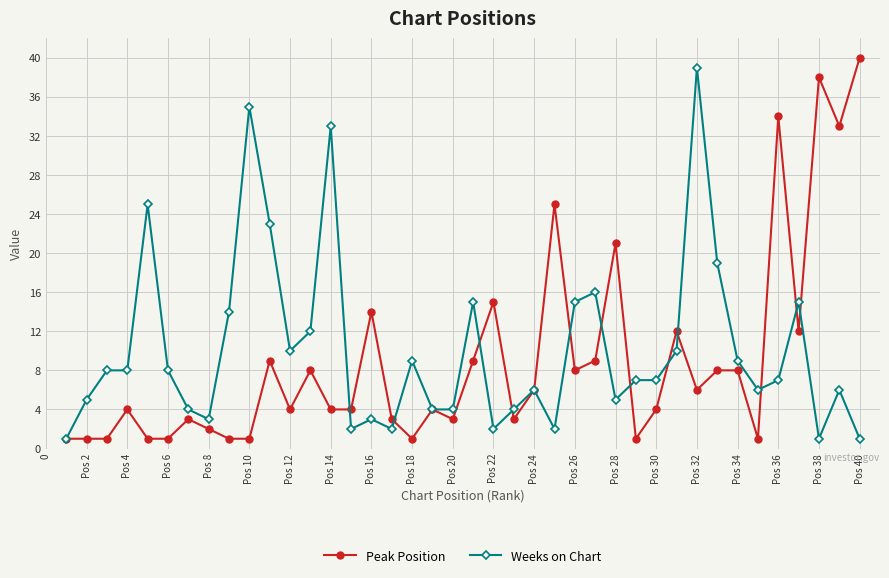

True or false: Weeks on Chart has more than 1 points higher than both neighbors.

True